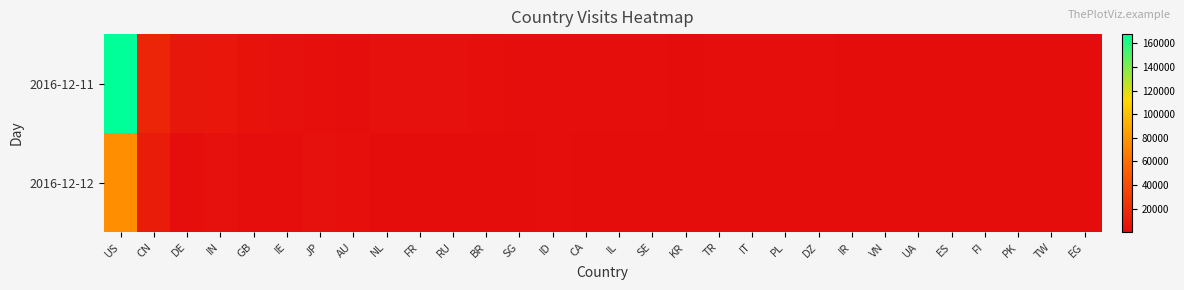

Reading right to left, transcribe all the data shown in this chart.

2016-12-11: EG=730	TW=432	PK=799	FI=712	ES=883	UA=946	VN=683	IR=913	DZ=1184	PL=1080	IT=1360	TR=1403	KR=637	SE=1165	IL=1541	CA=1216	ID=1136	SG=1484	BR=2039	RU=2369	FR=2910	NL=2927	AU=1662	JP=1976	IE=3328	GB=4016	IN=5963	DE=7233	CN=15606	US=167852
2016-12-12: EG=56	TW=442	PK=95	FI=211	ES=62	UA=56	VN=449	IR=320	DZ=91	PL=198	IT=43	TR=42	KR=852	SE=340	IL=173	CA=633	ID=1039	SG=778	BR=600	RU=373	FR=345	NL=782	AU=2103	JP=2540	IE=1336	GB=1058	IN=2371	DE=1592	CN=10197	US=76192